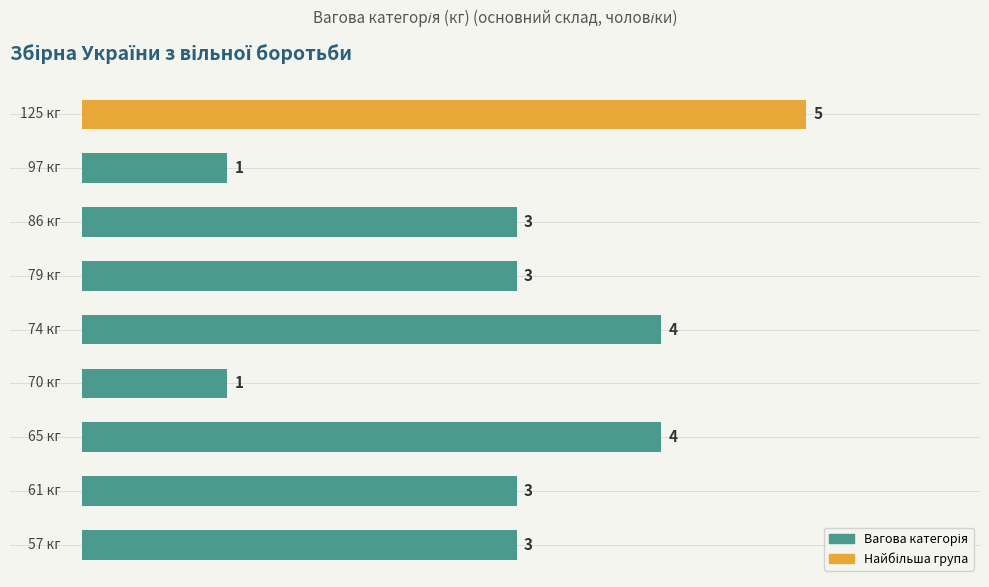

What is the maximum value shown in the chart?

5